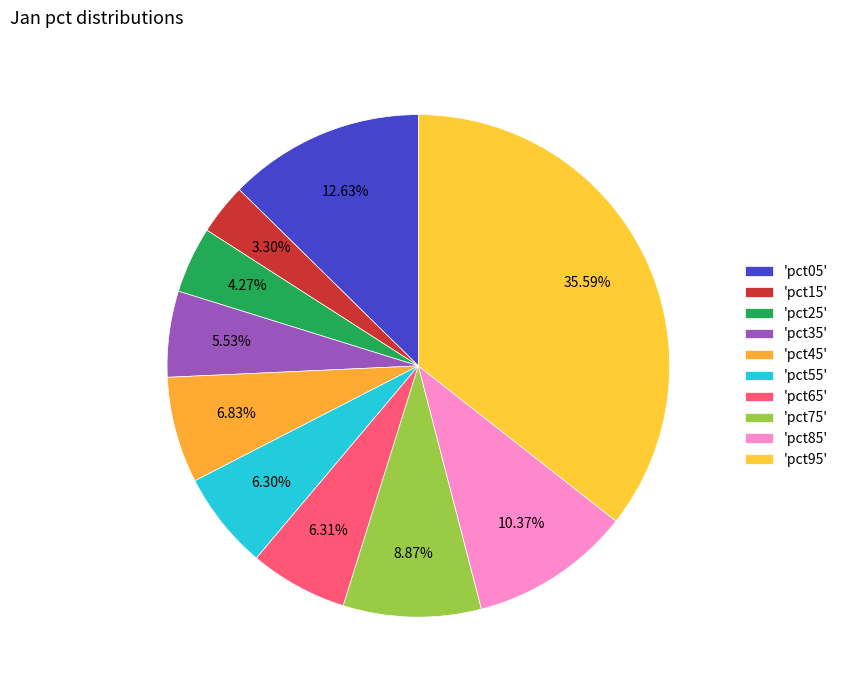

Count the number of slices in the pie.

10